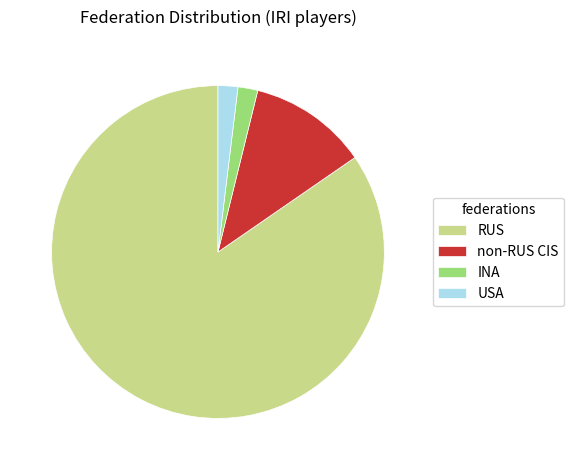

Is the sum of non-RUS CIS and USA greater than half?

No